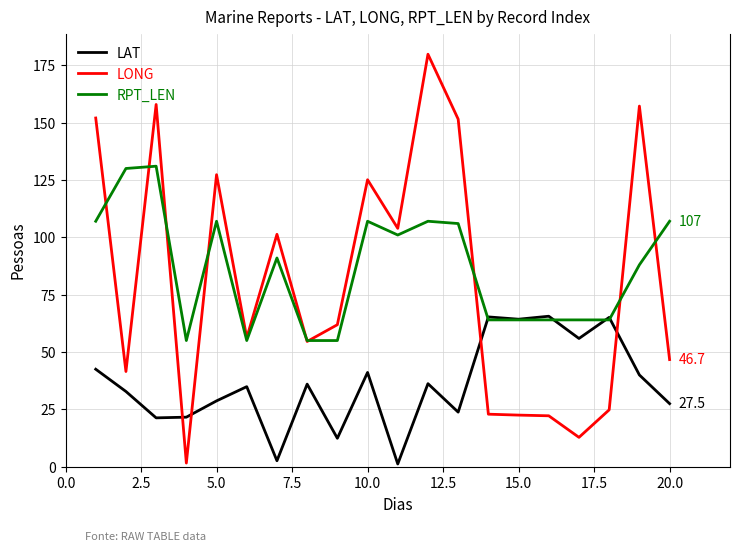

Which series has the widest spread of values?

LONG